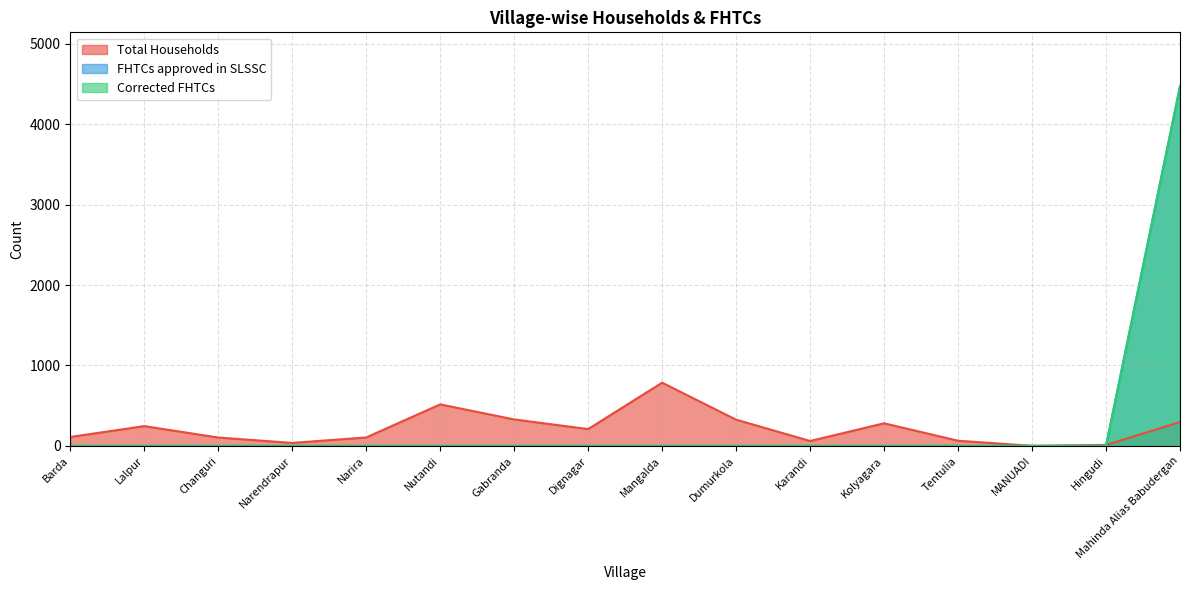

Reading left to right, extract all data points from this chart.

Total Households: 111	246	104	37	105	516	329	209	786	326	61	281	64	1	12	296
FHTCs approved in SLSSC: 0	0	0	0	0	0	0	0	0	0	0	0	0	0	0	4471
Corrected FHTCs: 0	0	0	0	0	0	0	0	0	0	0	0	0	0	0	4471